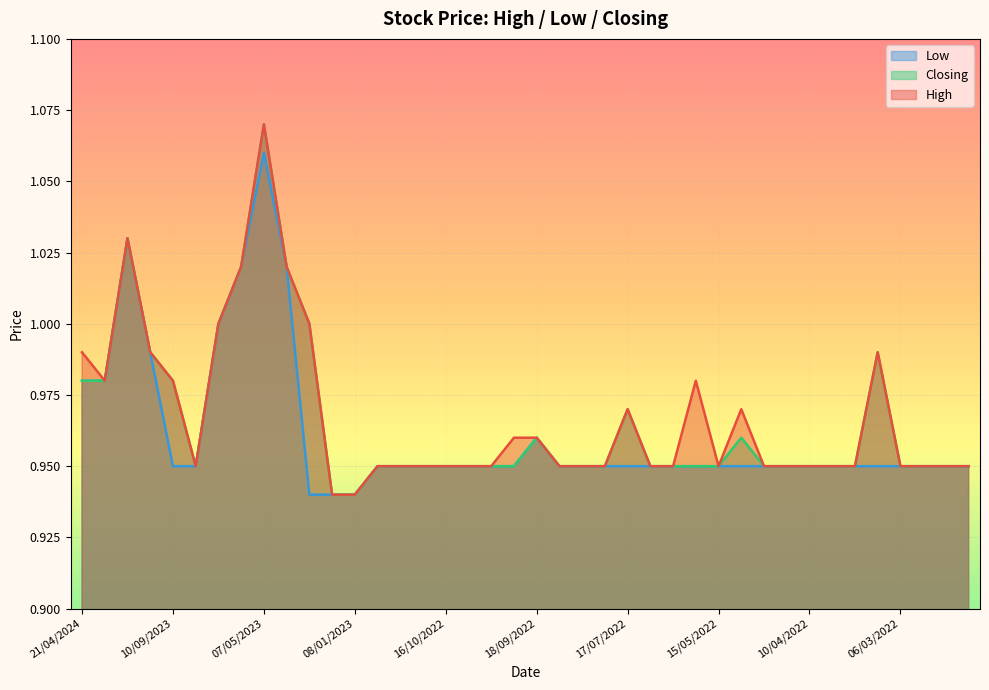

Which series changed the most between 21/04/2024 and 10/04/2022?

High